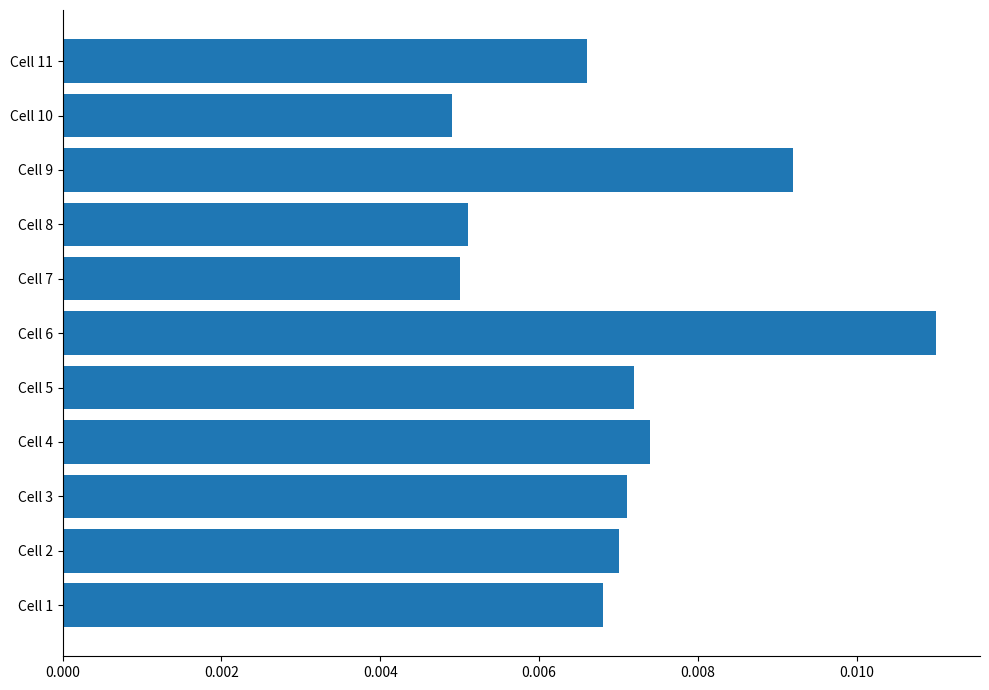

Which has a higher value, Cell 10 or Cell 5?

Cell 5